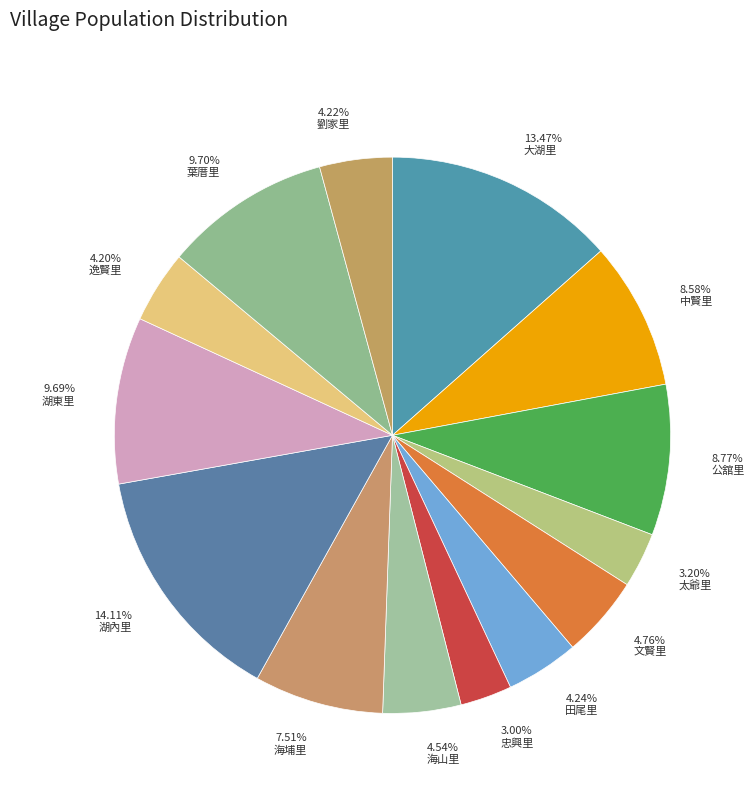

Combined, do 8.58% 中賢里 and 9.69% 湖東里 account for over 50%?

No